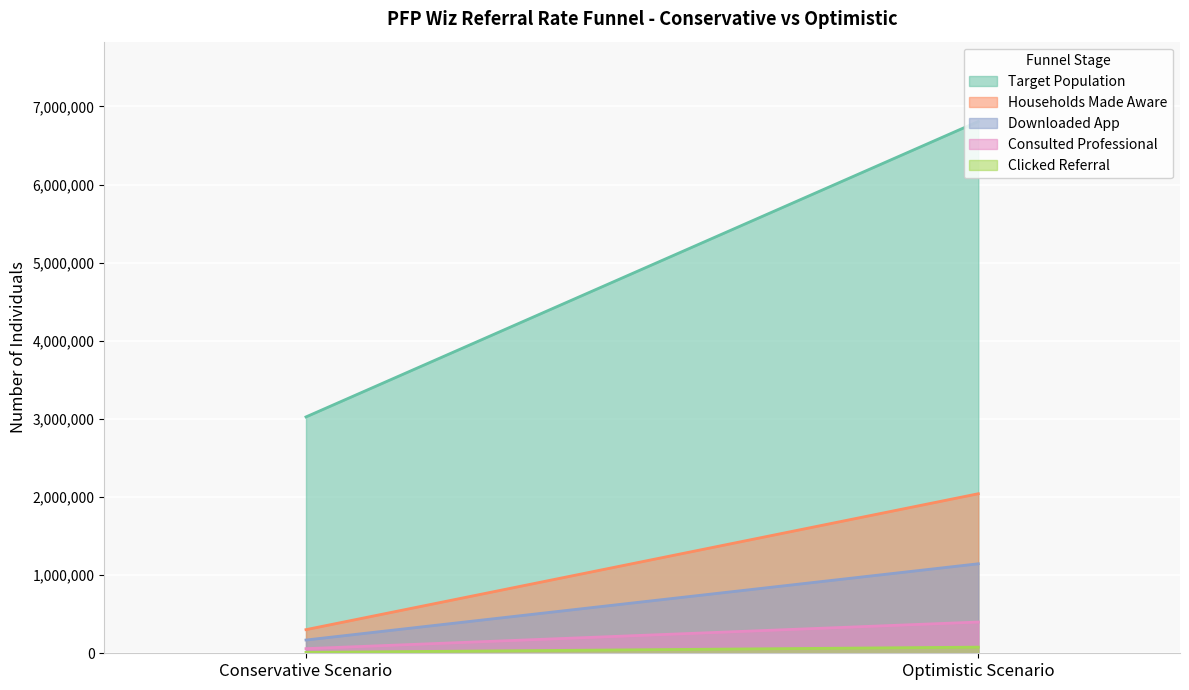

Reading left to right, transcribe all the data shown in this chart.

Target Population: 3025898.3	6808271.1
Households Made Aware: 302589.8	2042481.3
Downloaded App: 169752.9	1145832.0
Consulted Professional: 59266.2	400046.6
Clicked Referral: 11652.9	78656.9